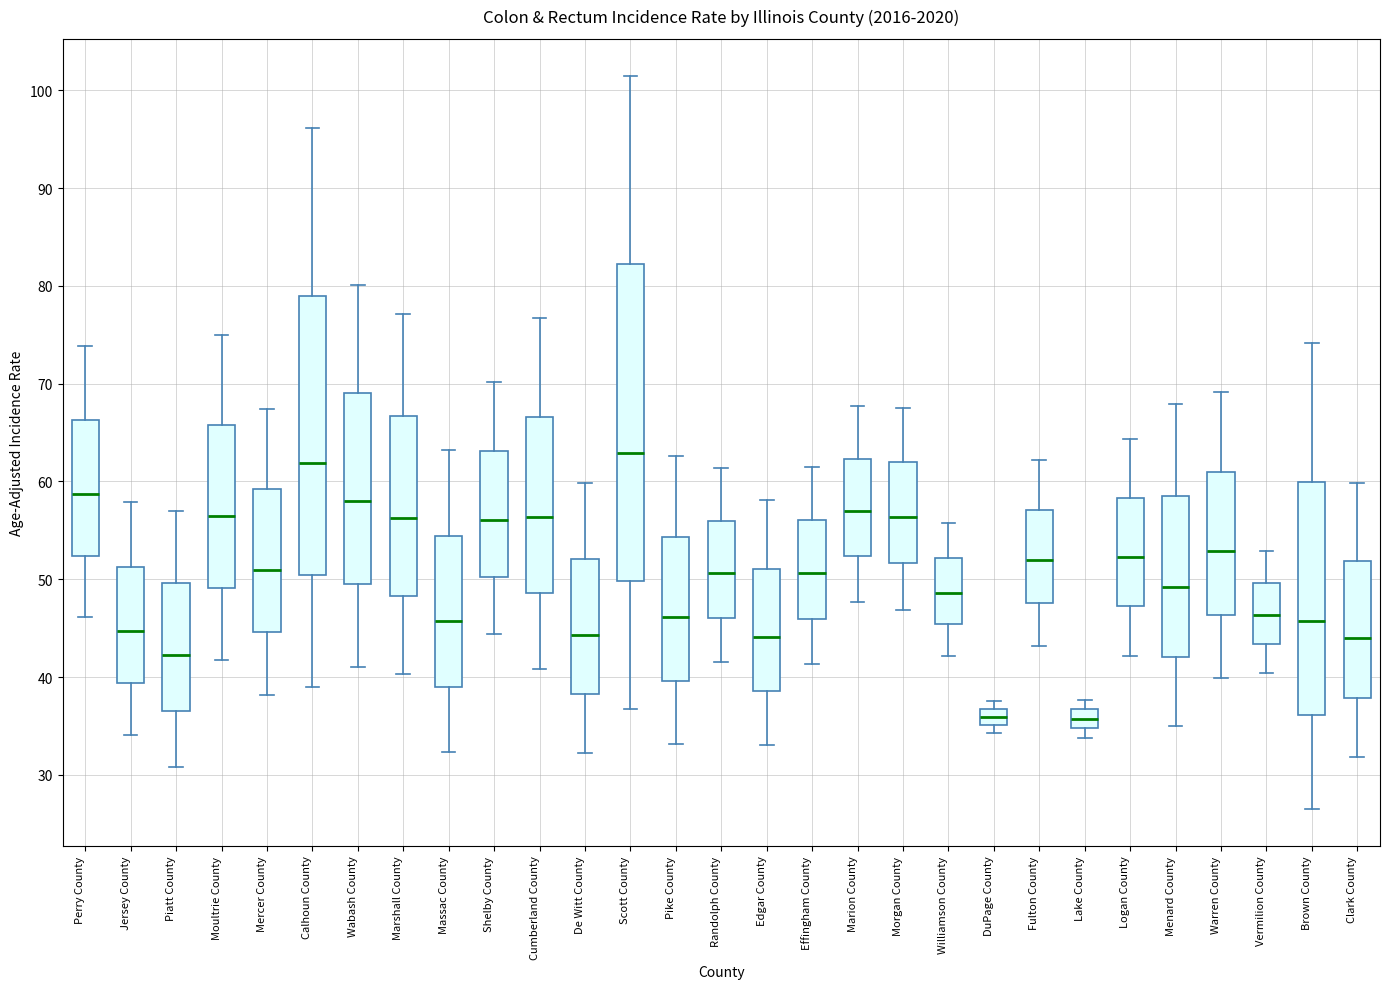

Comparing the boxes themselves (not the whiskers), which one is the tallest?

Scott County